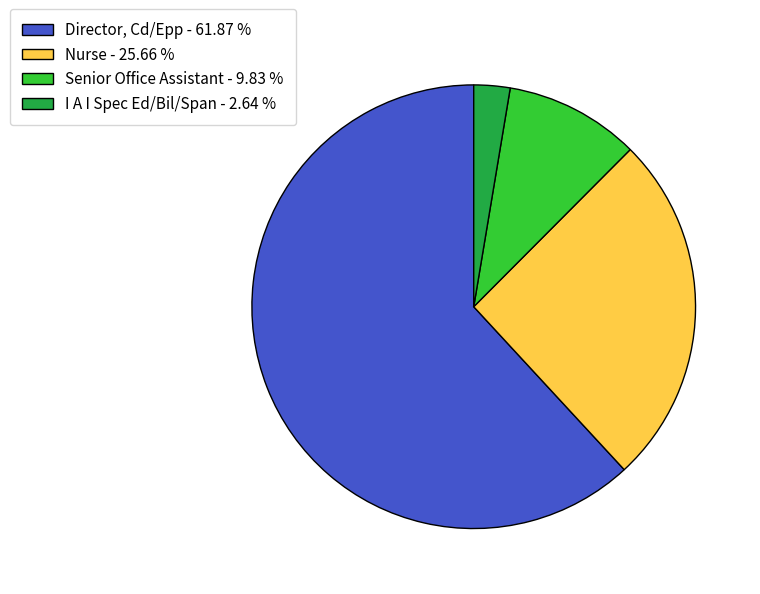

How many slices are in this pie chart?

4